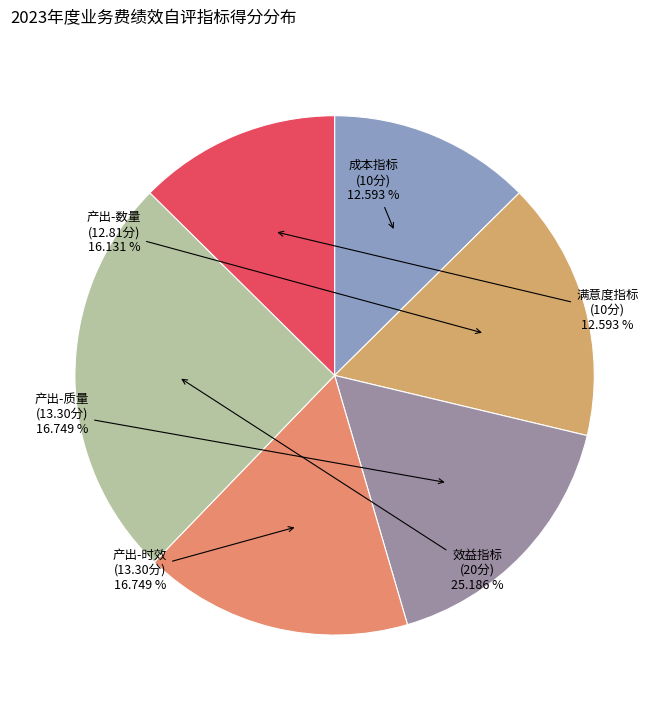

Count the number of slices in the pie.

6